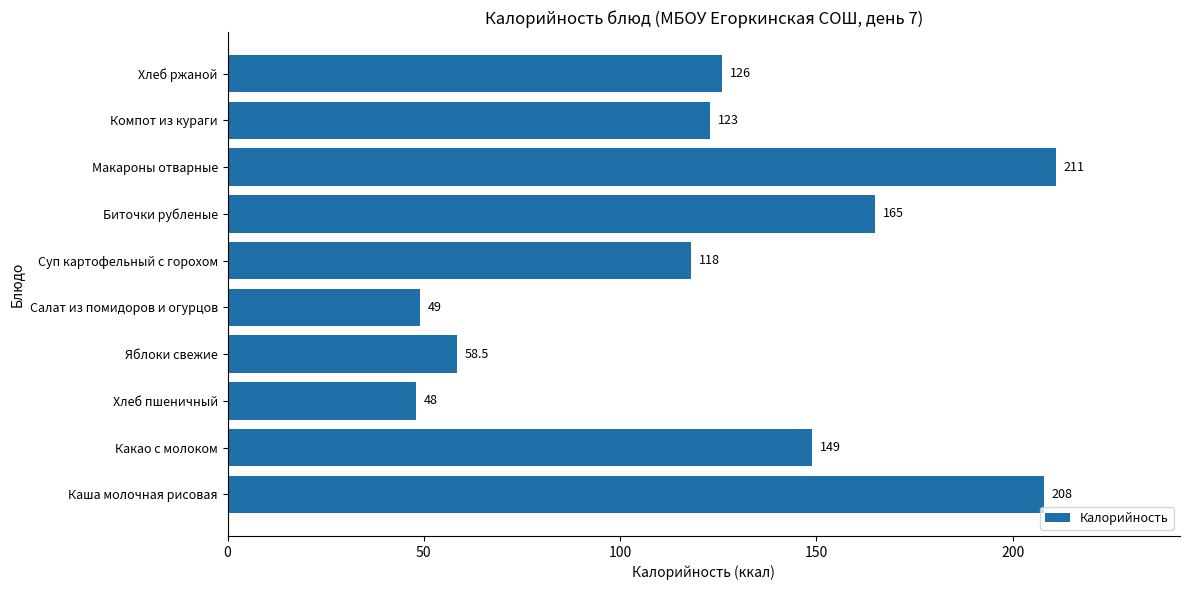

What is the difference between the maximum and minimum values?

163.0